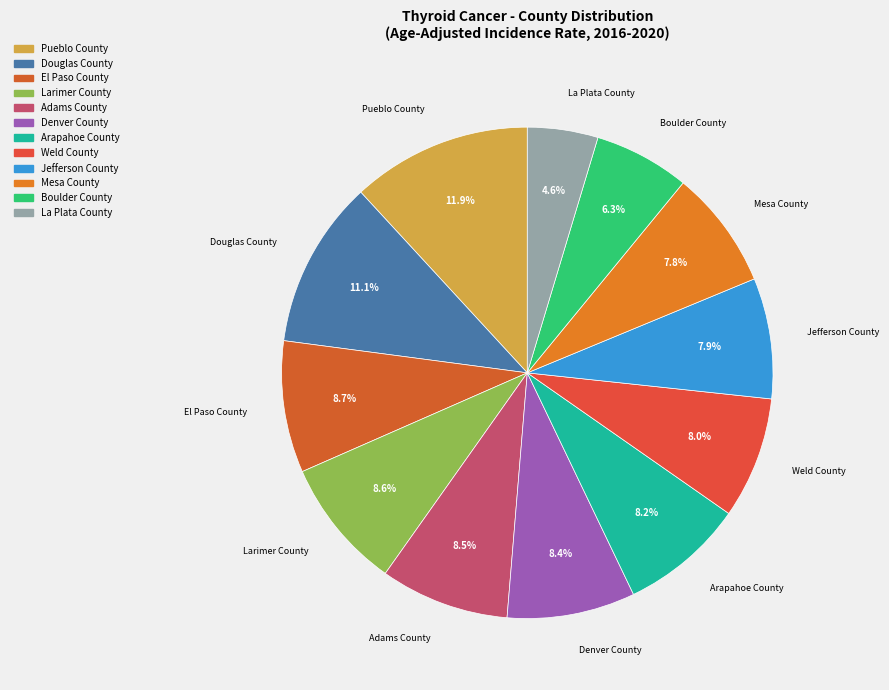

Does Larimer County account for over 50% of the chart?

No